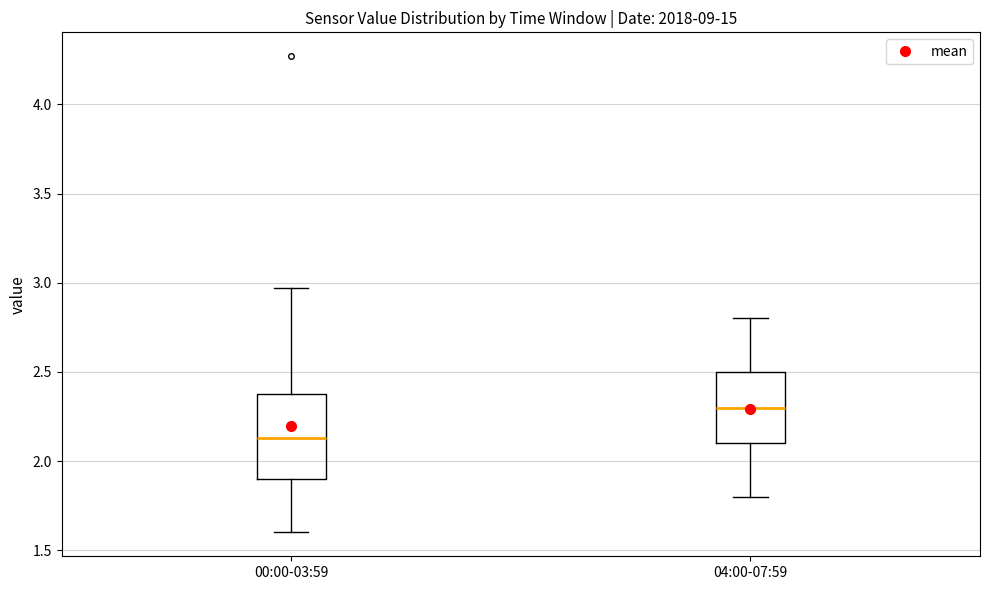

Reading left to right, transcribe this box plot: for each box, give where its median line is, the range the box spans, and where its two whiskers end, as read against the y-axis. The values are not printed on the chart, so give them approximately, as read against the axis.

00:00-03:59: median 2.15, box 1.90 to 2.40, whiskers 1.60 to 2.95
04:00-07:59: median 2.30, box 2.10 to 2.50, whiskers 1.80 to 2.80